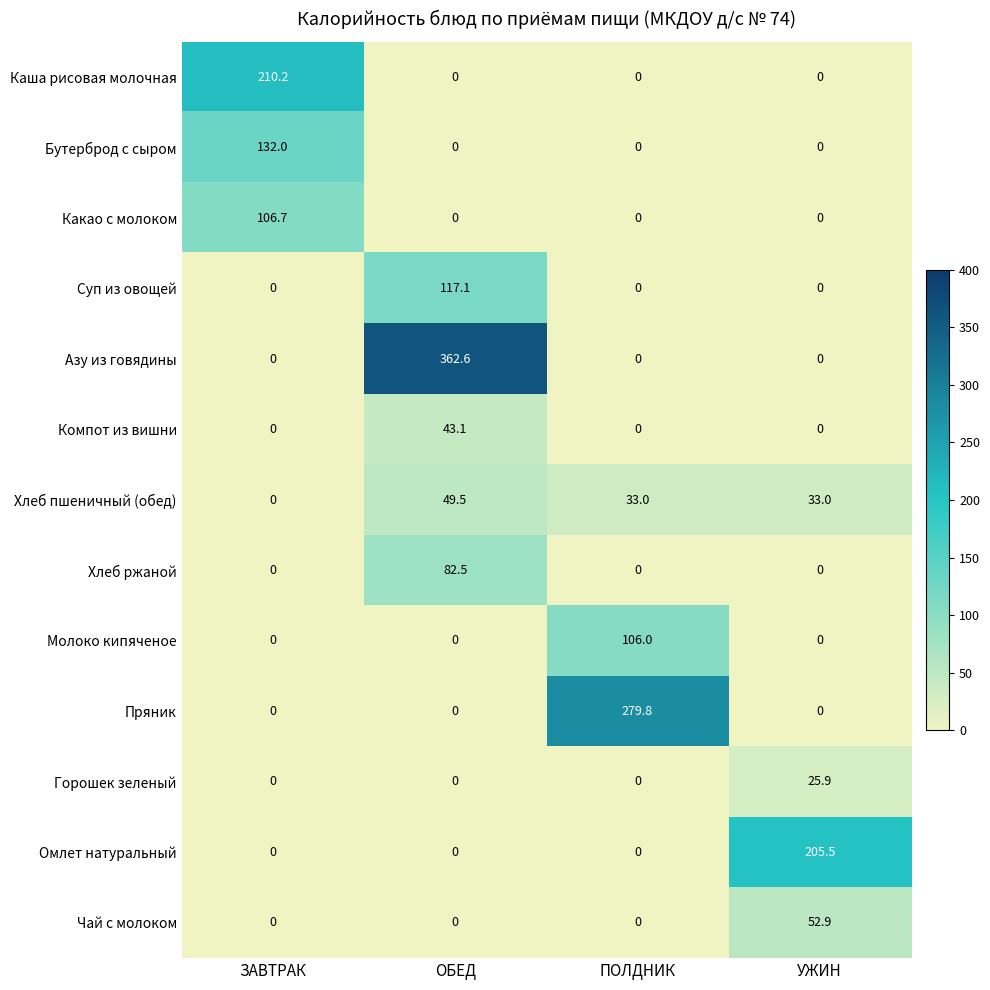

Which series has the largest total across all categories?

Азу из говядины